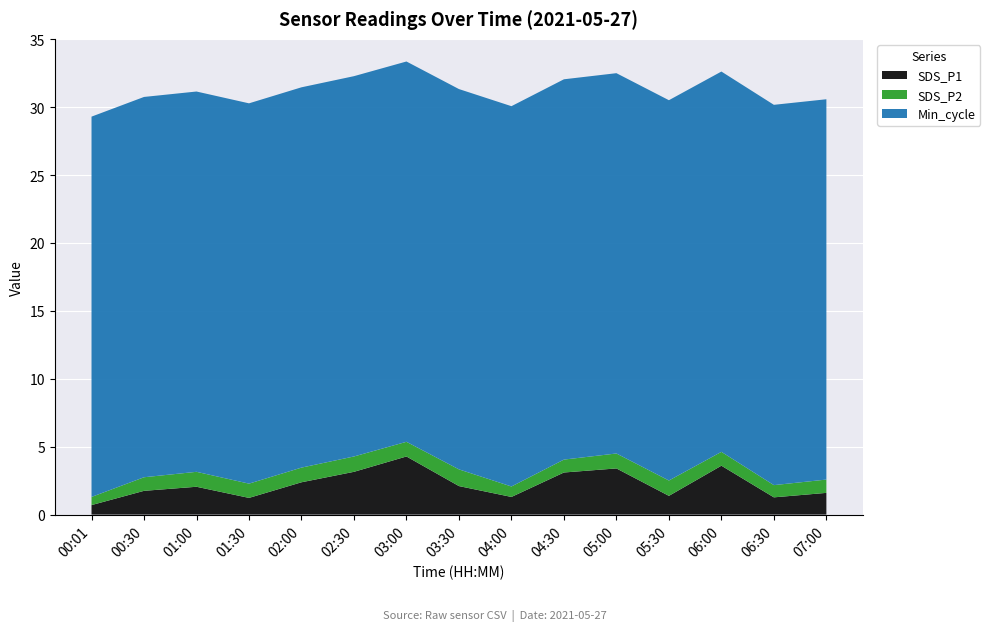

Reading left to right, list all the values displayed in this chart.

SDS_P1: 0.7	1.8	2.0	1.2	2.4	3.1	4.3	2.1	1.3	3.1	3.4	1.4	3.6	1.3	1.6
SDS_P2: 0.6	1.0	1.1	1.1	1.1	1.1	1.1	1.2	0.8	0.9	1.1	1.1	1.0	0.9	1.0
Min_cycle_scaled: 28.0	28.0	28.0	28.0	28.0	28.0	28.0	28.0	28.0	28.0	28.0	28.0	28.0	28.0	28.0